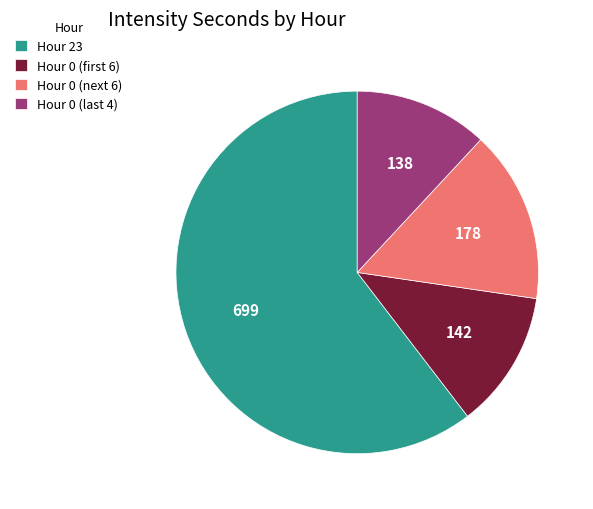

Is there any slice that represents more than half of the pie?

Yes